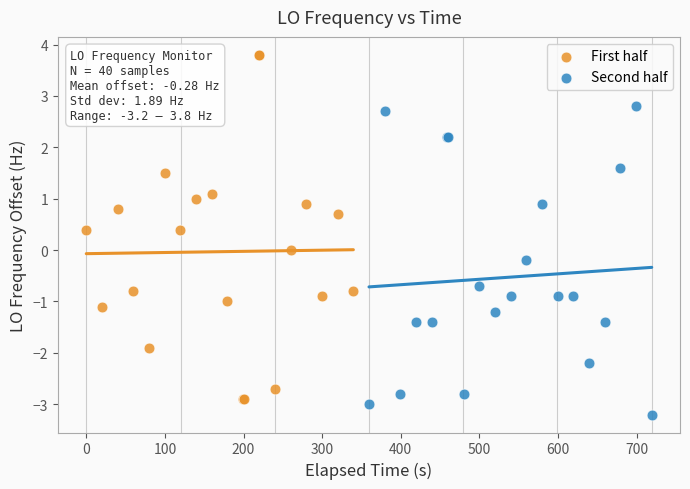

Which series contains the highest Y value?

First half